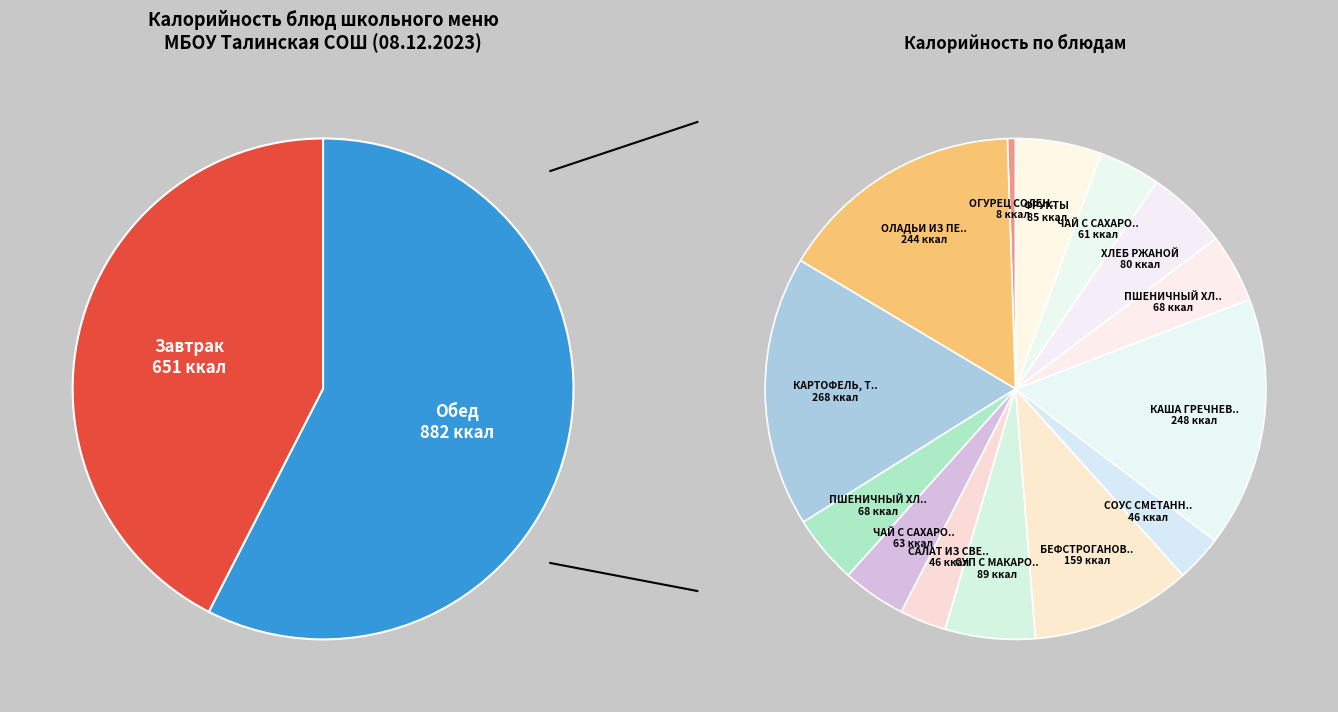

To the nearest percent, what portion does КАША ГРЕЧНЕВАЯ РАССЫПЧАТАЯ represent?

16%